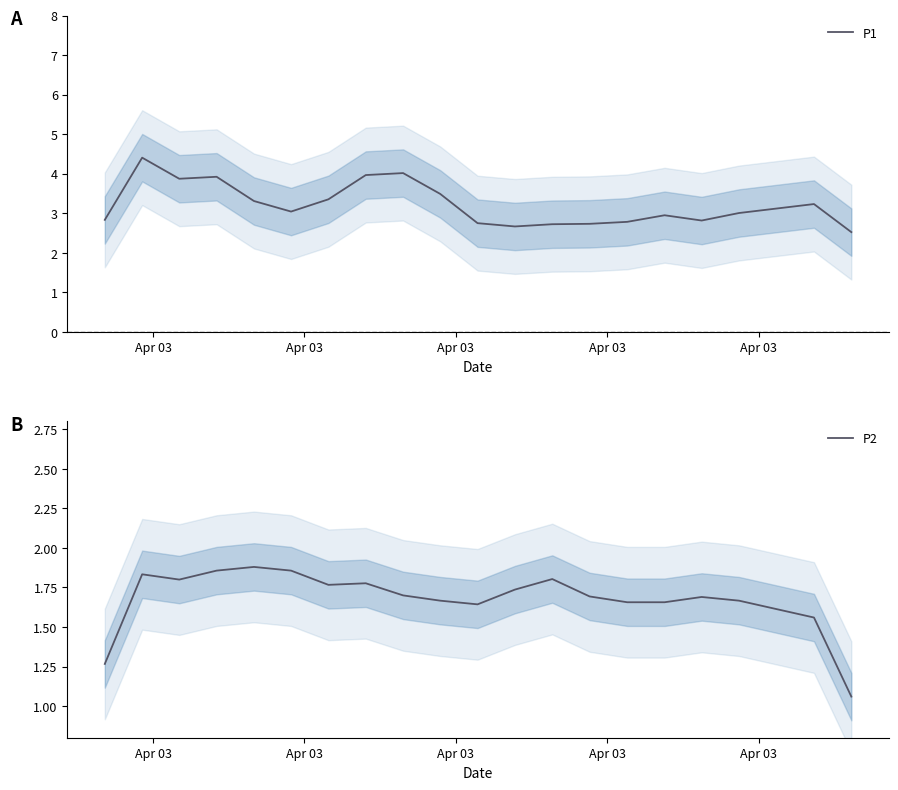

What is the lowest value of the P1 series?

2.5